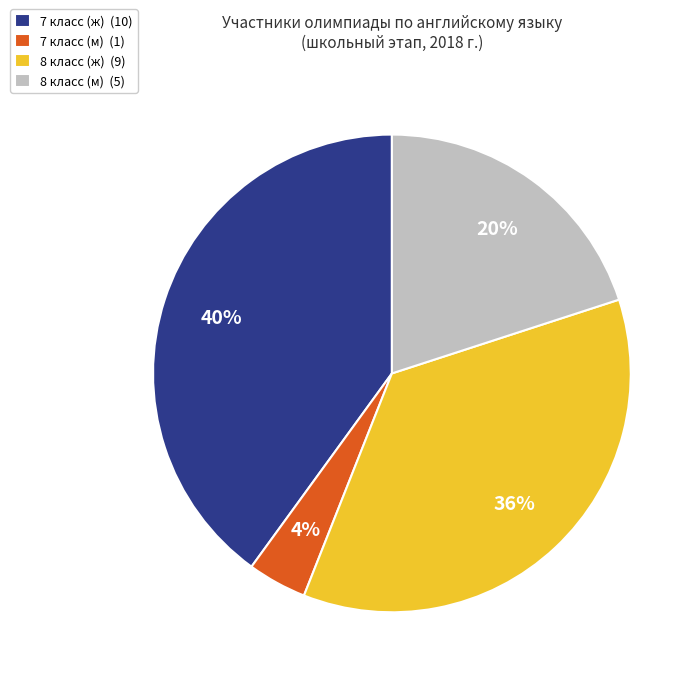

Do 8 класс (ж) (9) and 7 класс (м) (1) together represent more than half of the pie?

No